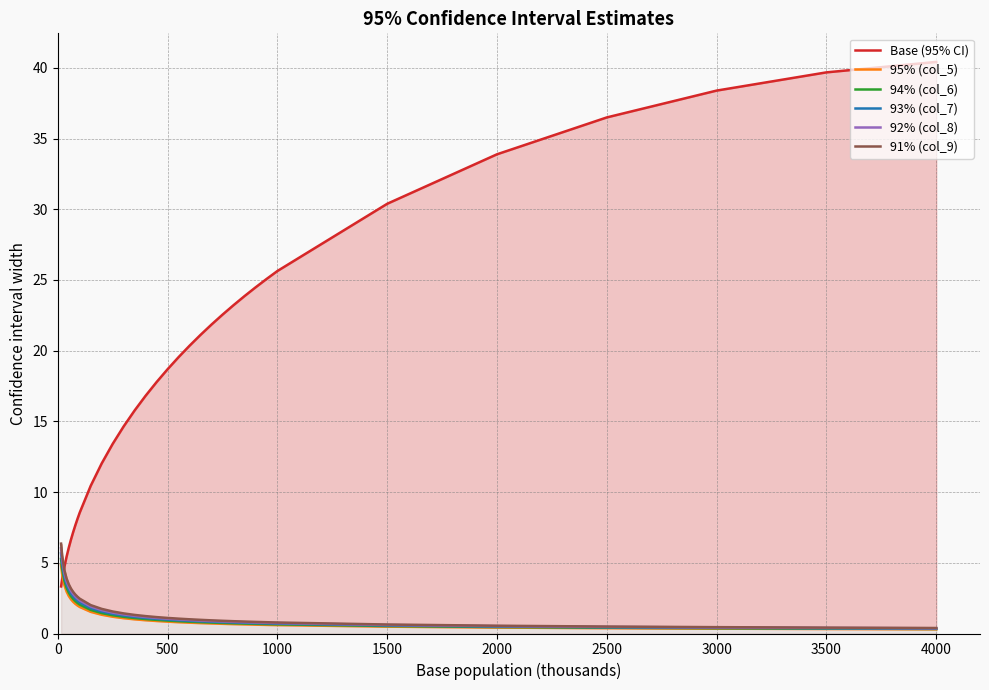

What is the minimum value shown in the chart?

0.3